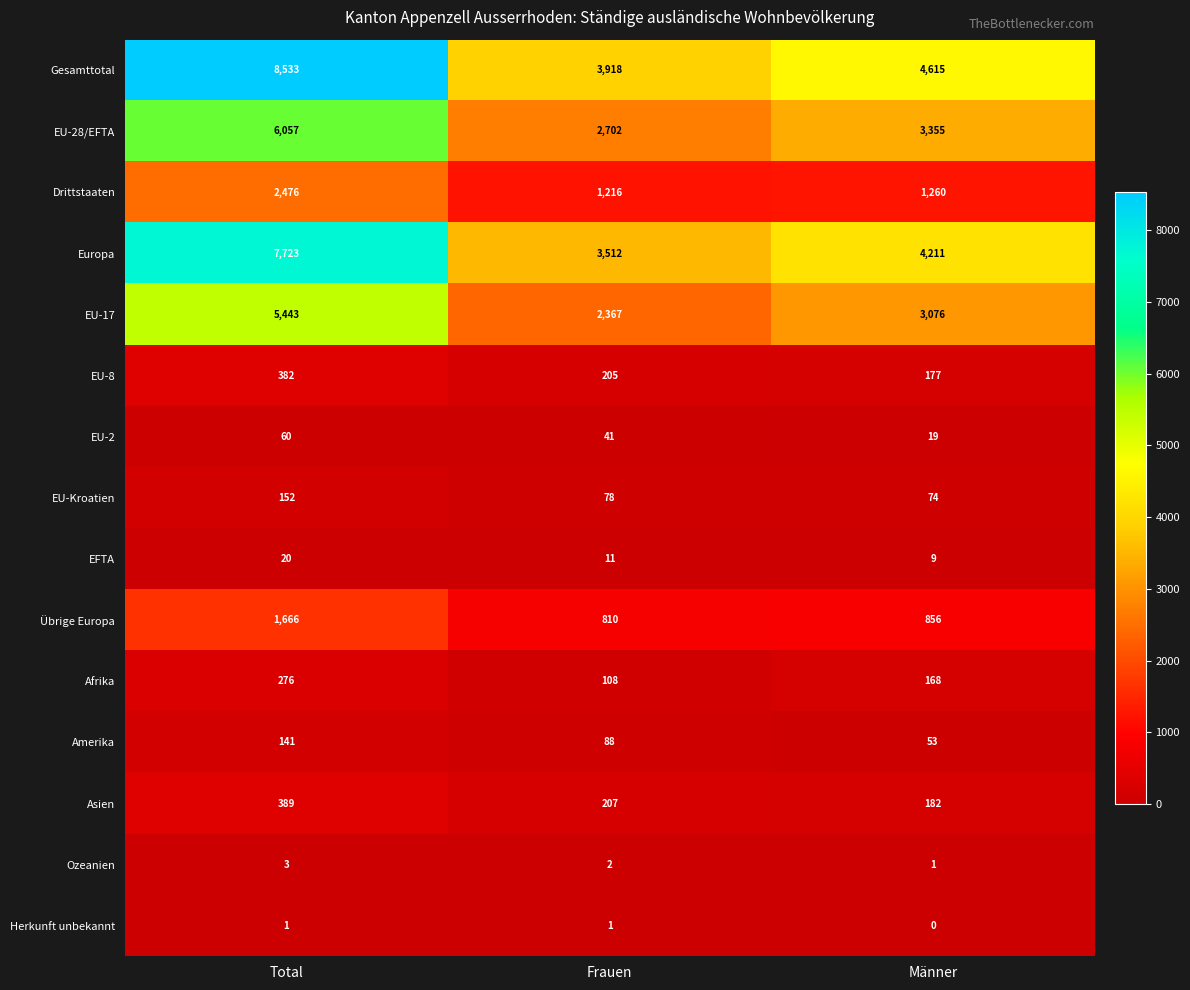

At which category is the sum across all series the highest?

Total